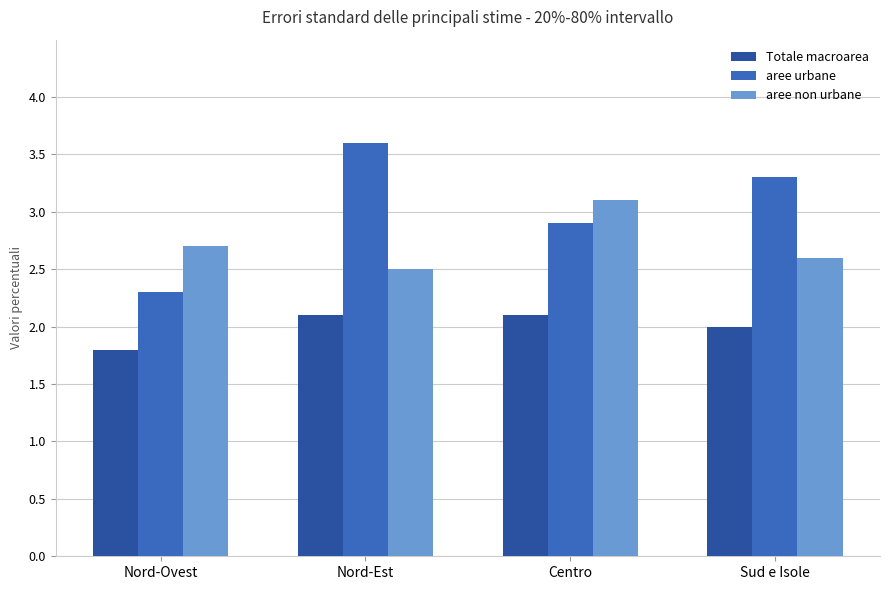

True or false: aree urbane has a value of 2.9 at Centro.

True